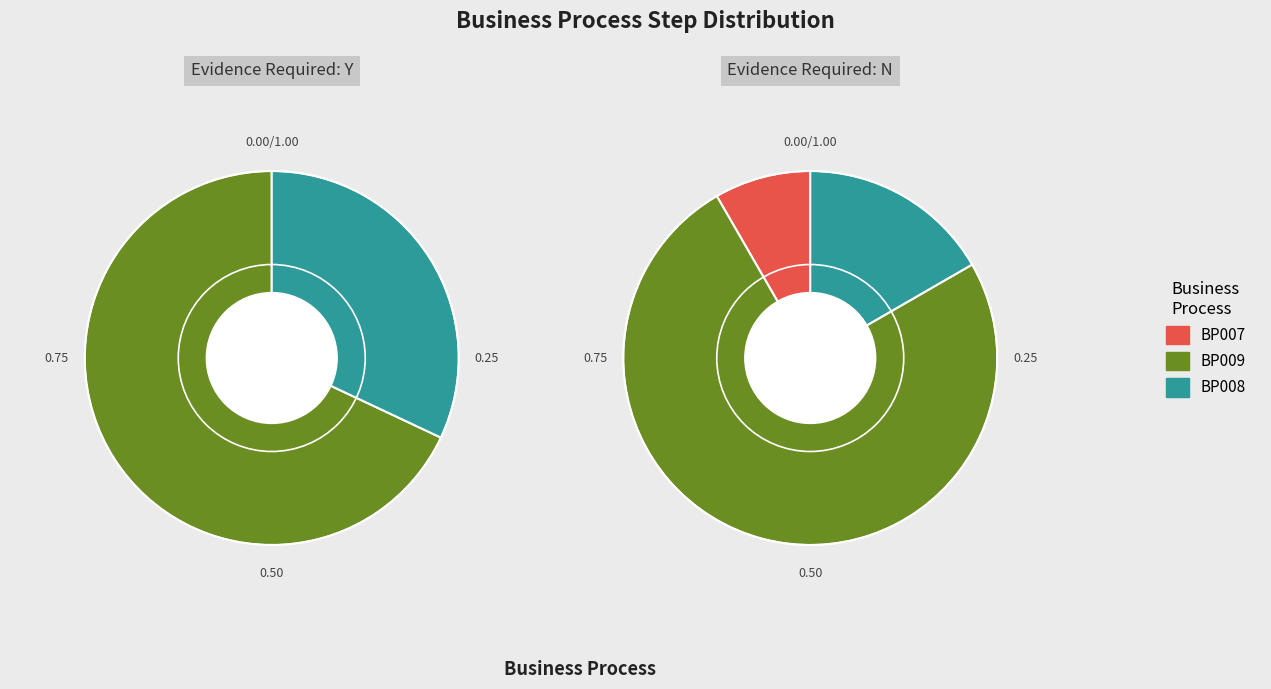

Do BP007 and BP009 together represent more than half of the pie?

Yes